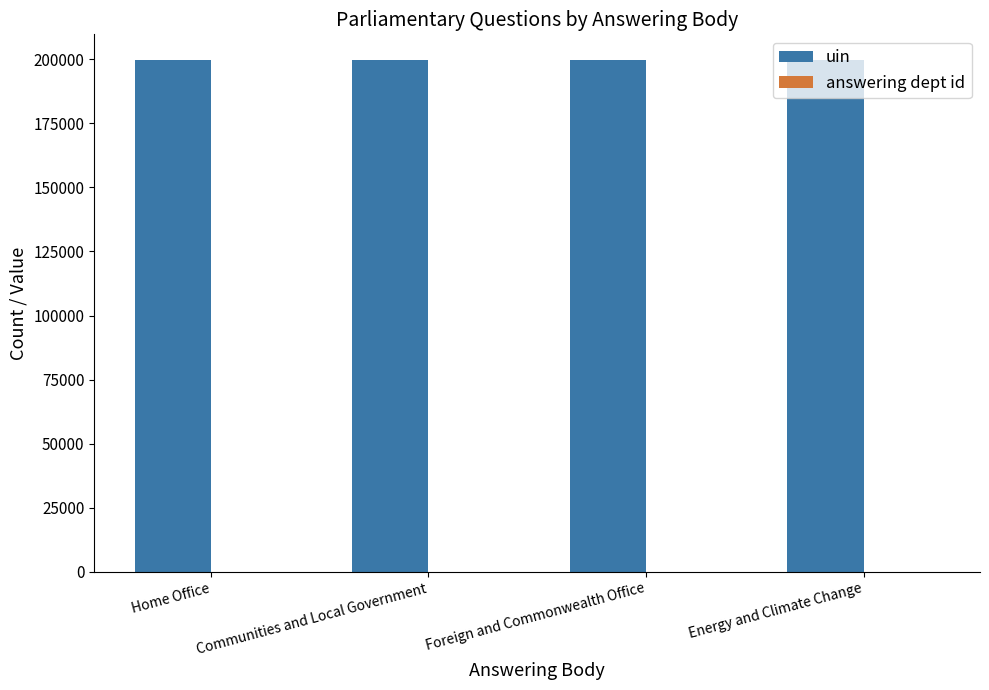

Which series has the largest total across all categories?

uin